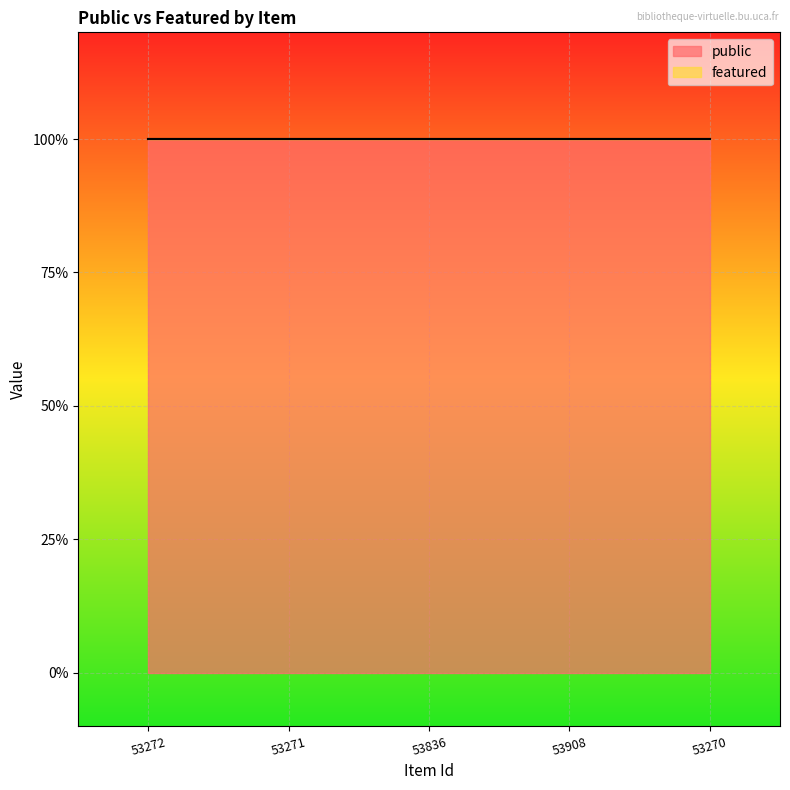

Reading left to right, transcribe all the data shown in this chart.

public: 1	1	1	1	1
featured: 0	0	0	0	0